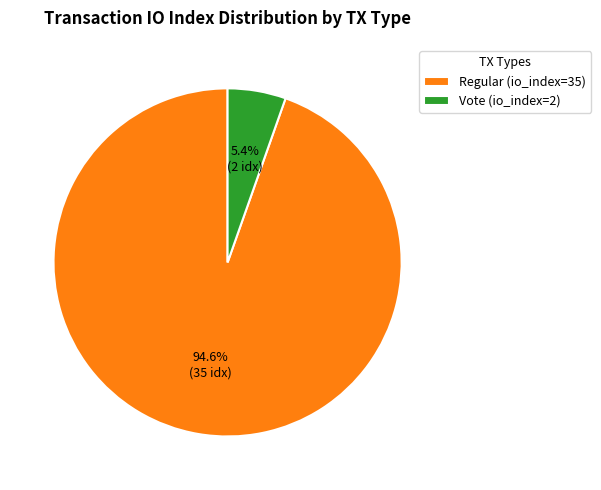

Which has a higher value, Vote (io_index=2) or Regular (io_index=35)?

Regular (io_index=35)